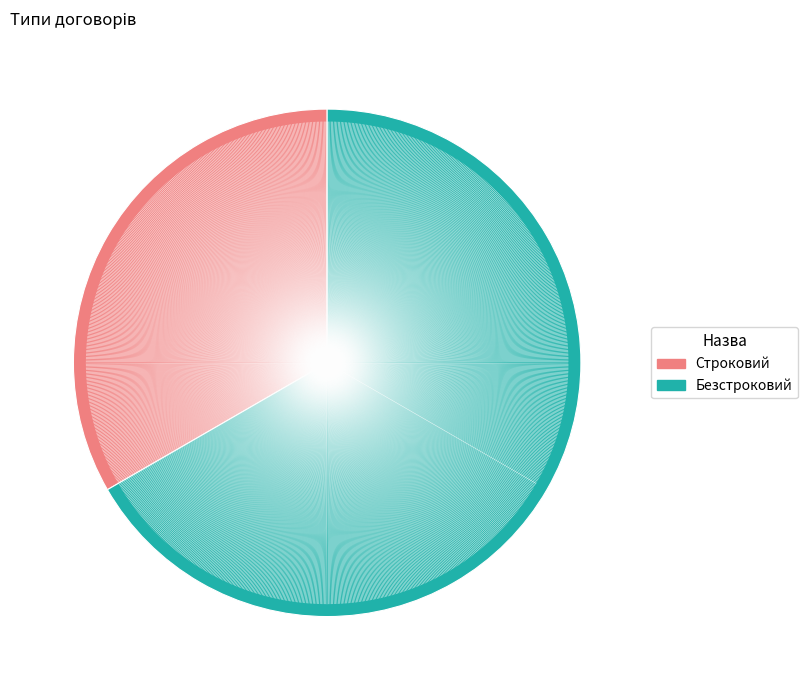

The Строковий slice represents 33% of the pie. True or false?

True